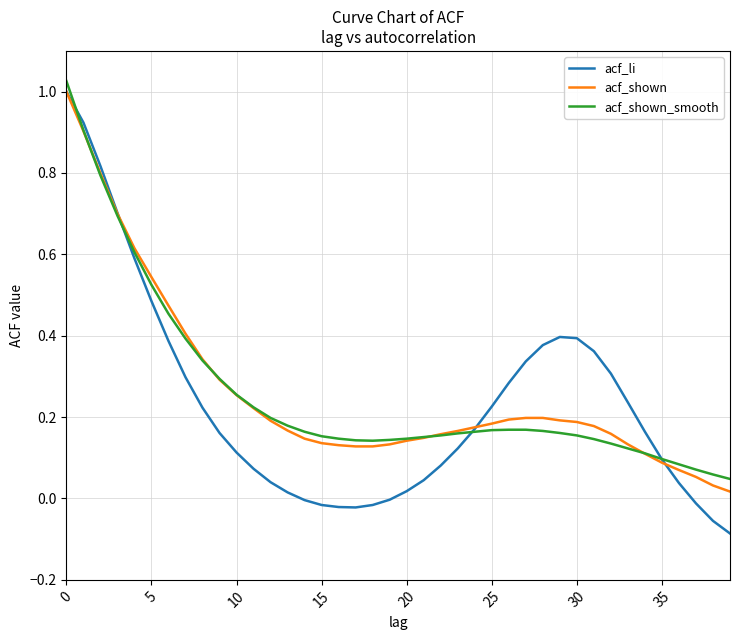

How many times do acf_li and acf_shown cross each other?

3